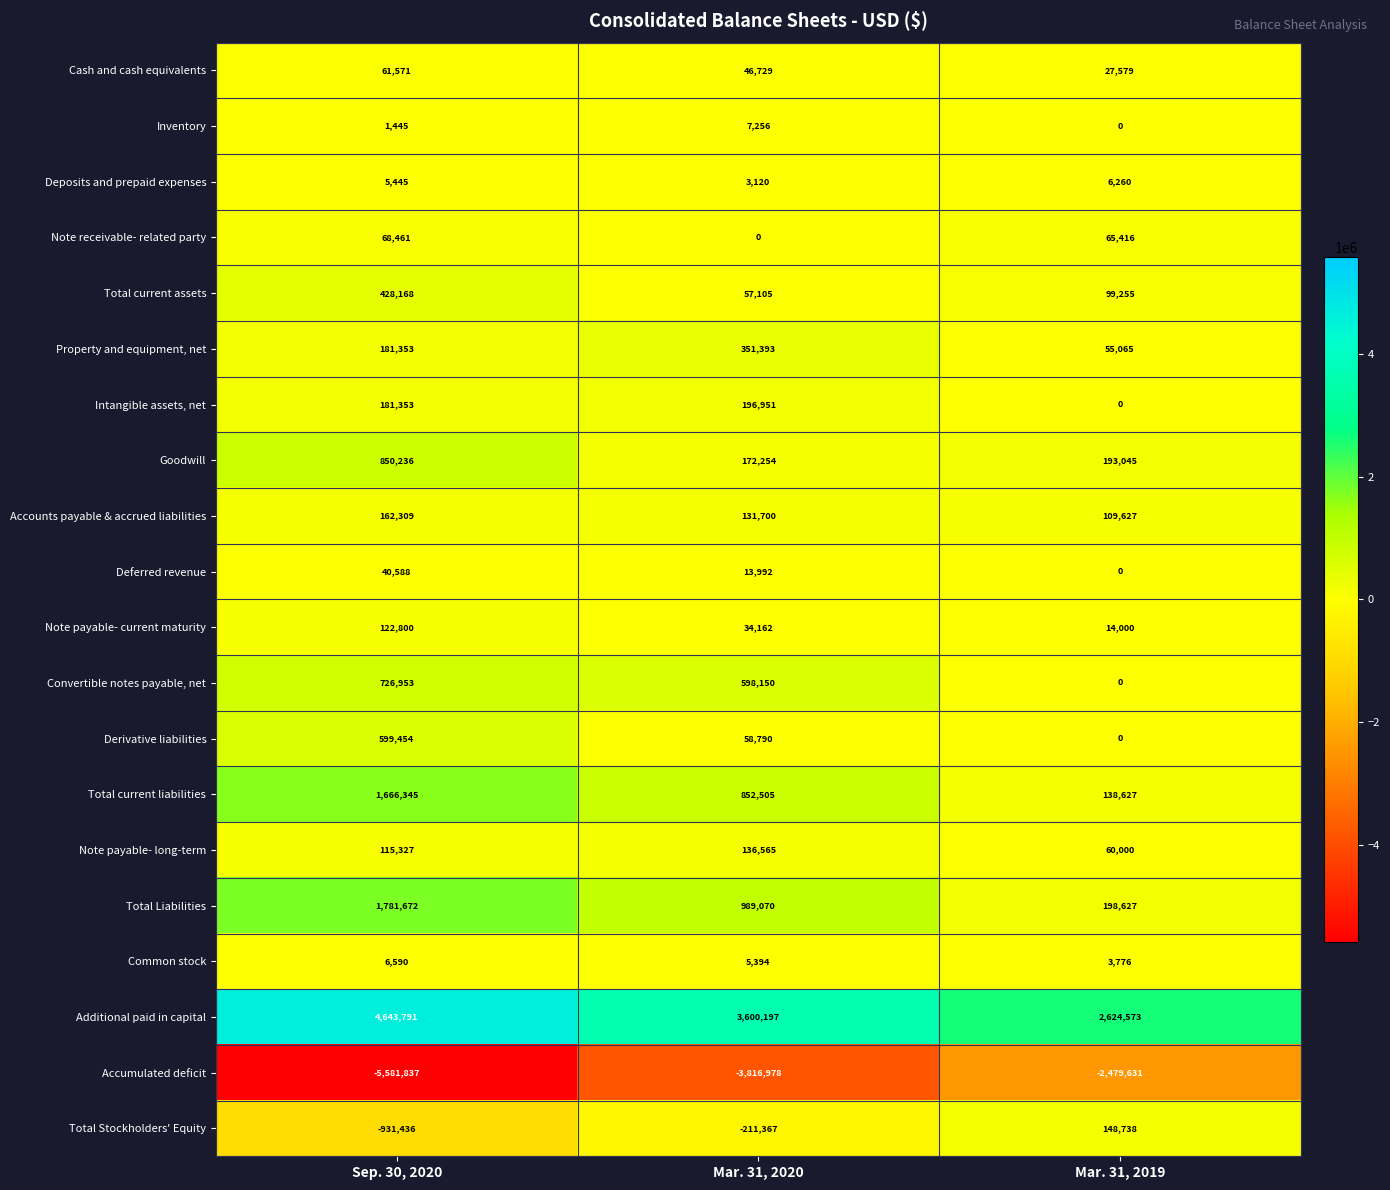

How many data points does each series have?

3